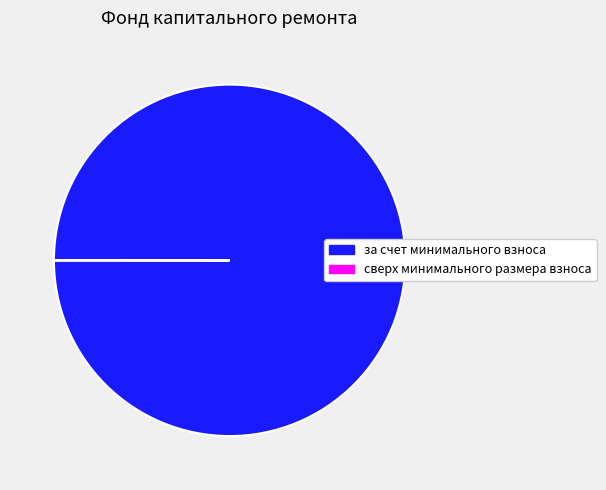

To the nearest percent, what is the average slice percentage?

50%